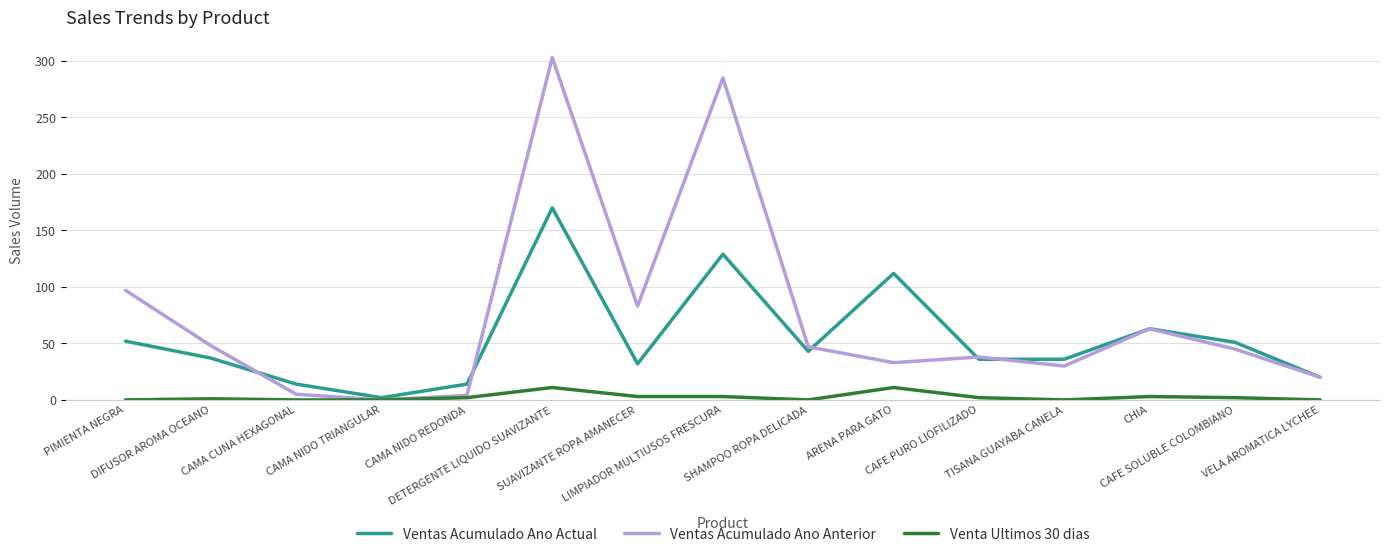

Rank the series by their maximum value, from highest to lowest.

Ventas Acumulado Ano Anterior, Ventas Acumulado Ano Actual, Venta Ultimos 30 dias